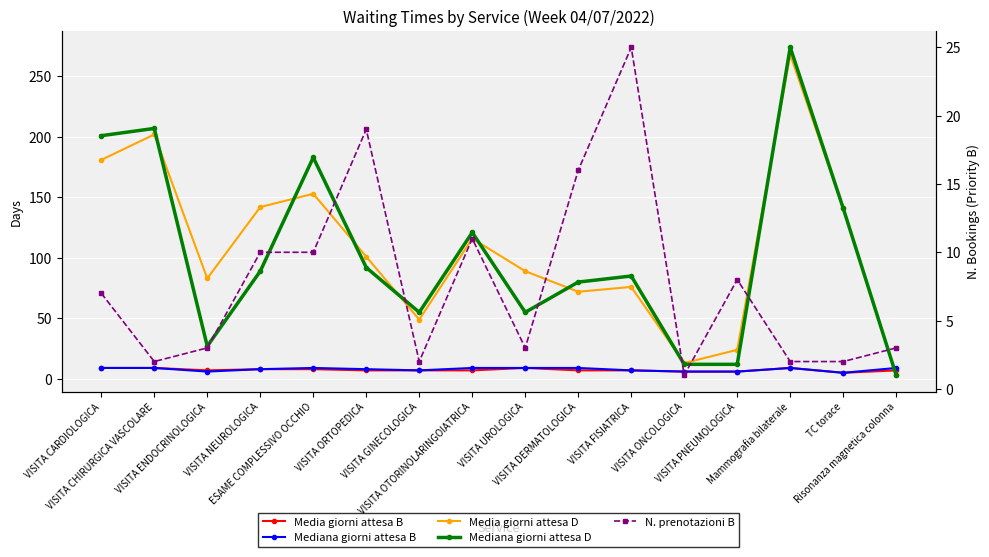

What is the sum of the Media giorni attesa D values at Mammografia bilaterale and VISITA ONCOLOGICA?

281